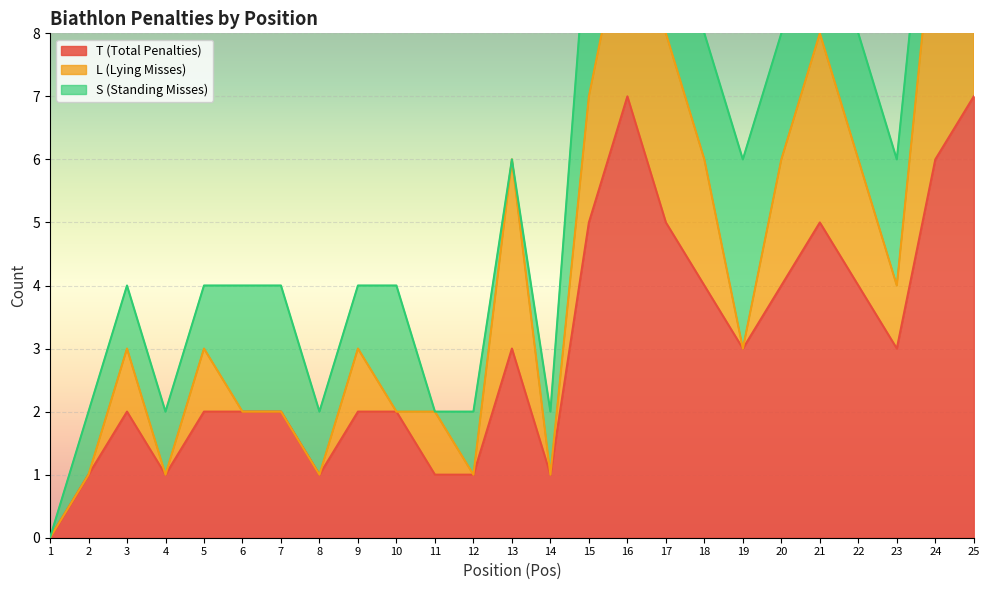

Which has a higher value, 8 or 17?

17